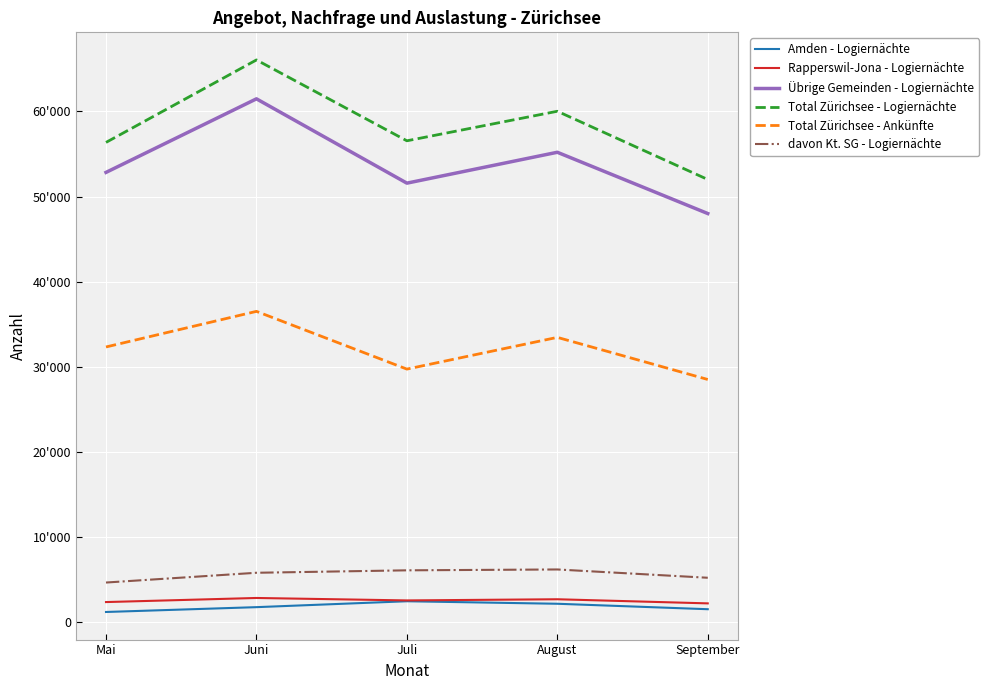

What are all the series names shown in the legend?

Amden - Logiernächte, Rapperswil-Jona - Logiernächte, Übrige Gemeinden - Logiernächte, Total Zürichsee - Logiernächte, Total Zürichsee - Ankünfte, davon Kt. SG - Logiernächte